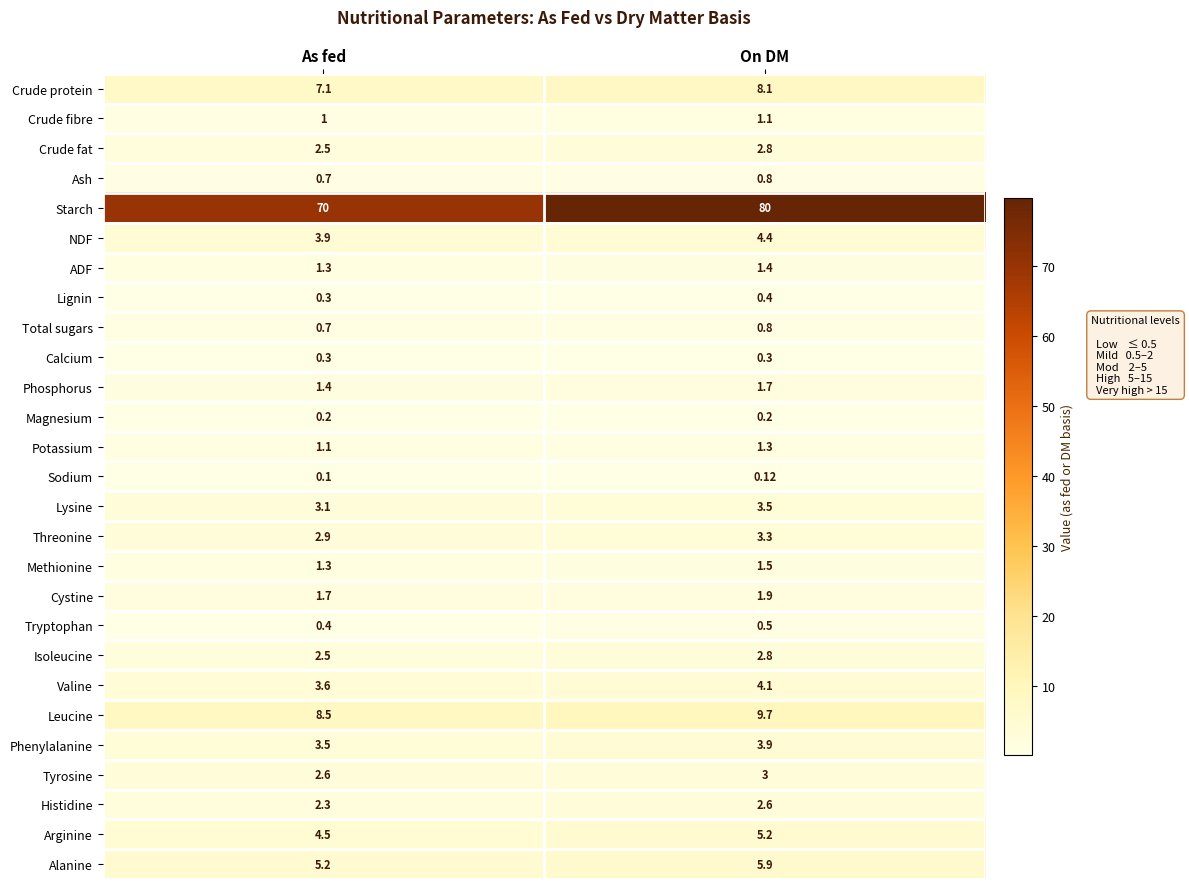

What is the difference between the highest and lowest values at On DM?

79.9